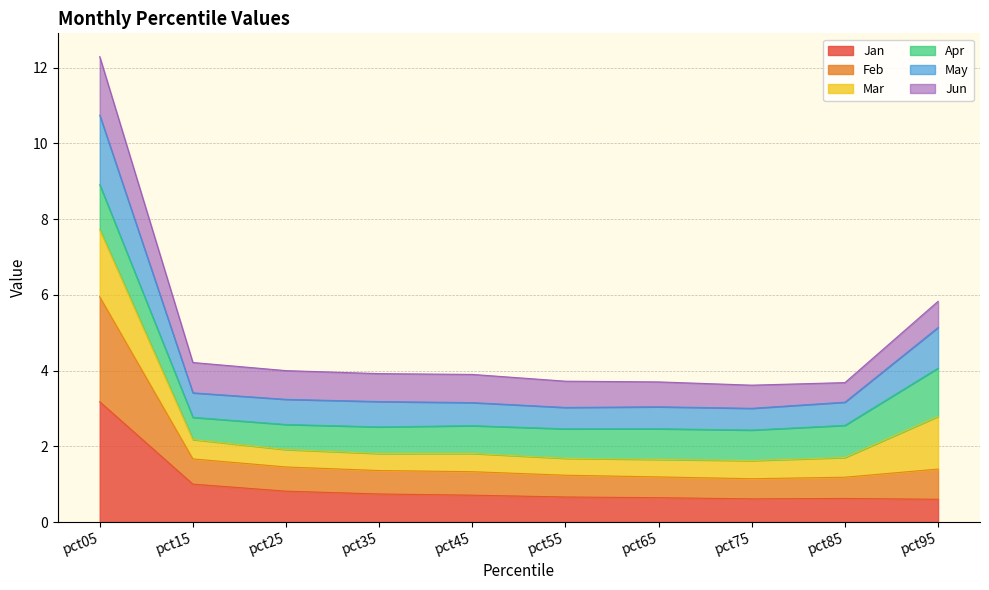

The Jan series shows 0.7 at pct45. True or false?

True